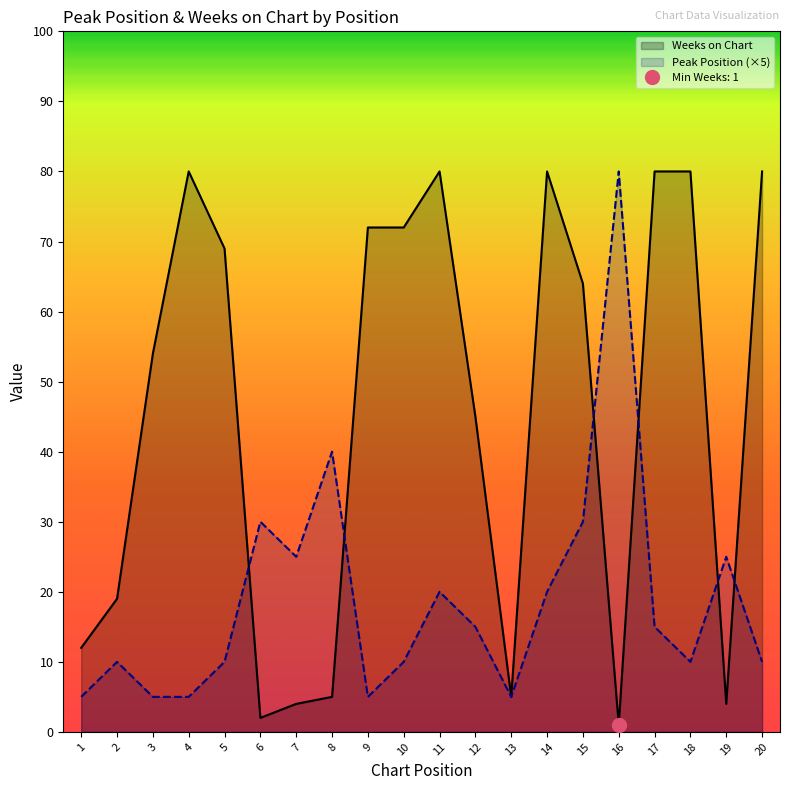

What is the value of the Peak Position (×5) point at the 4th from the left?

5